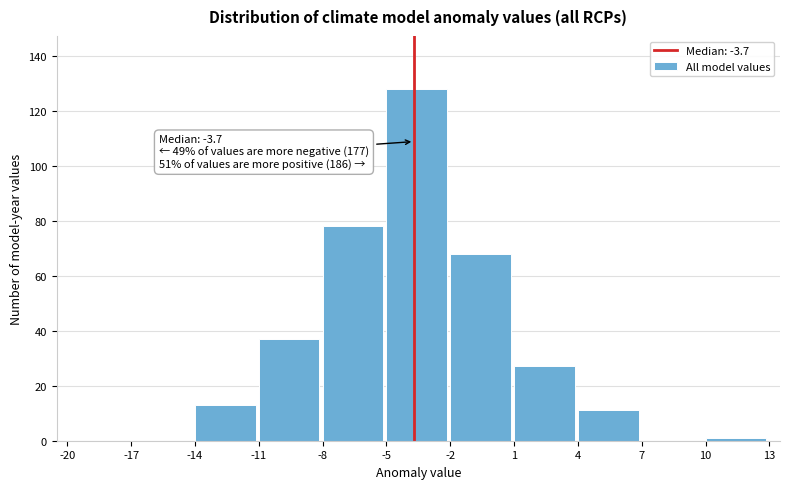

Over which range of the x-axis is the bar tallest?

-5 to -2